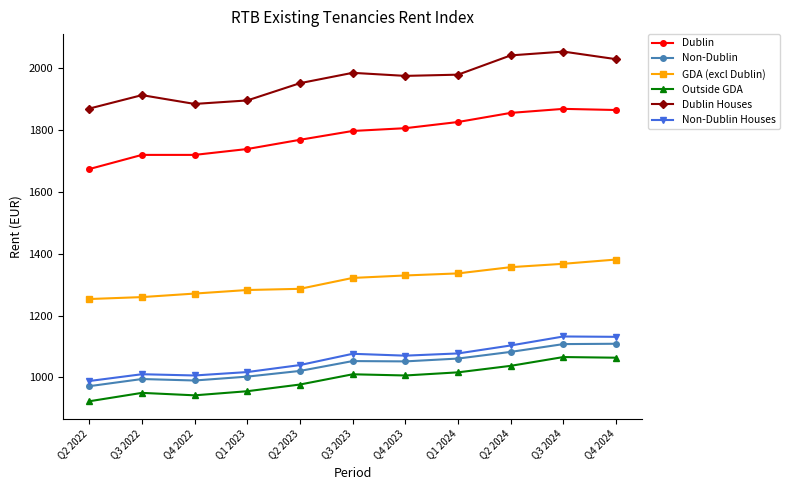

What position from the left is Q3 2024?

10